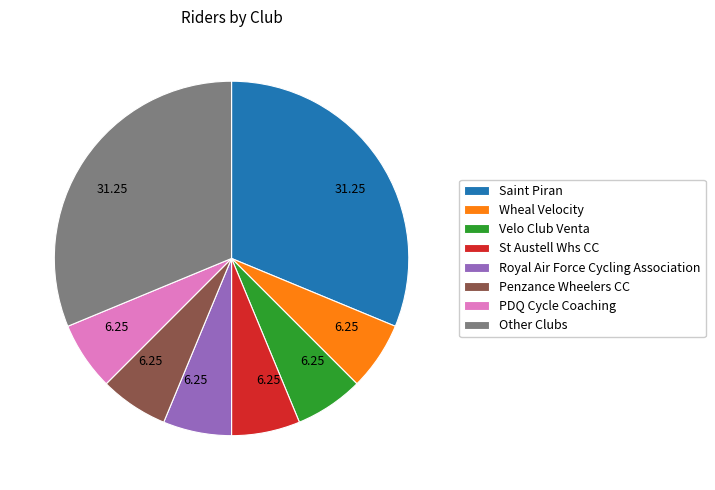

Count the number of slices in the pie.

8